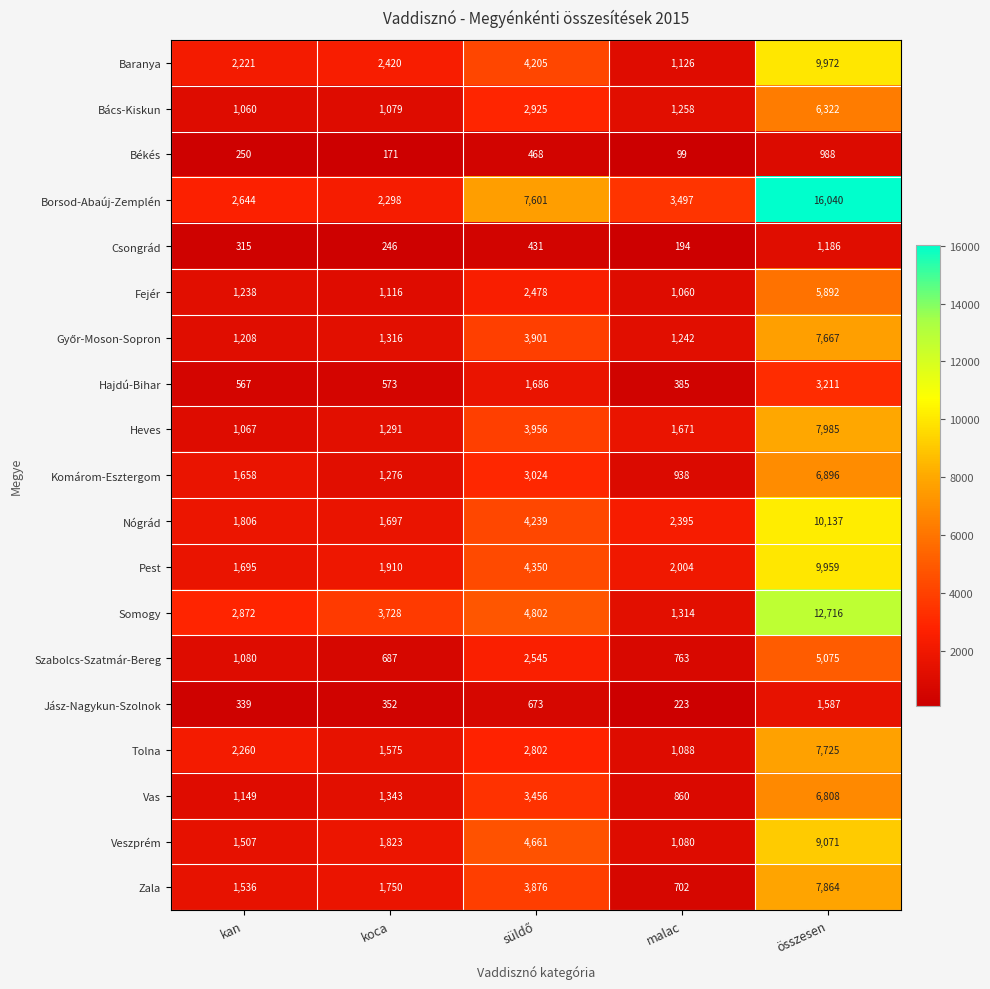

At which category is the sum across all series the highest?

összesen